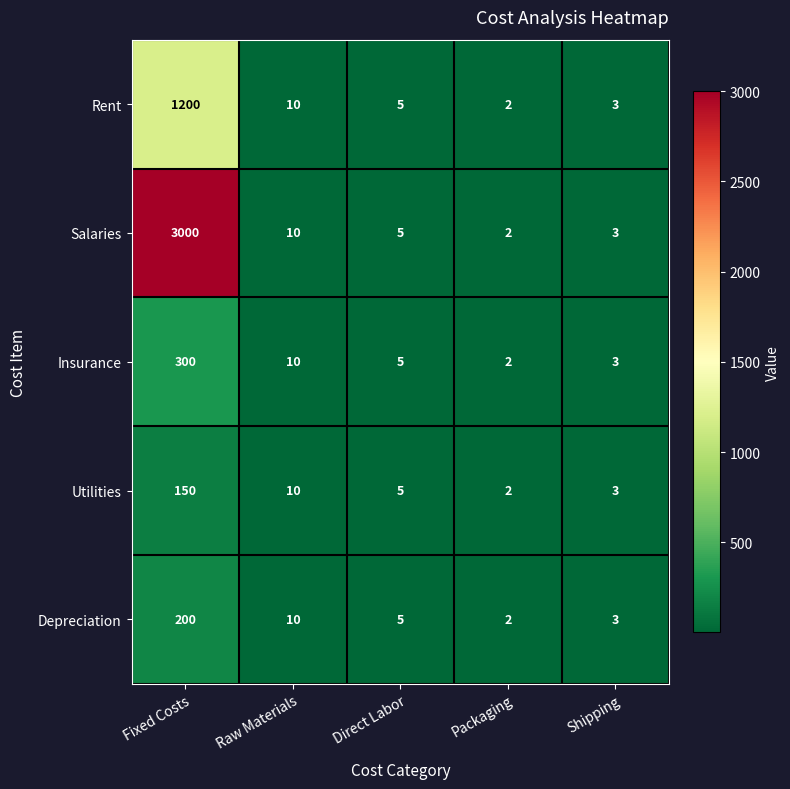

What is the highest value of the Insurance series?

300